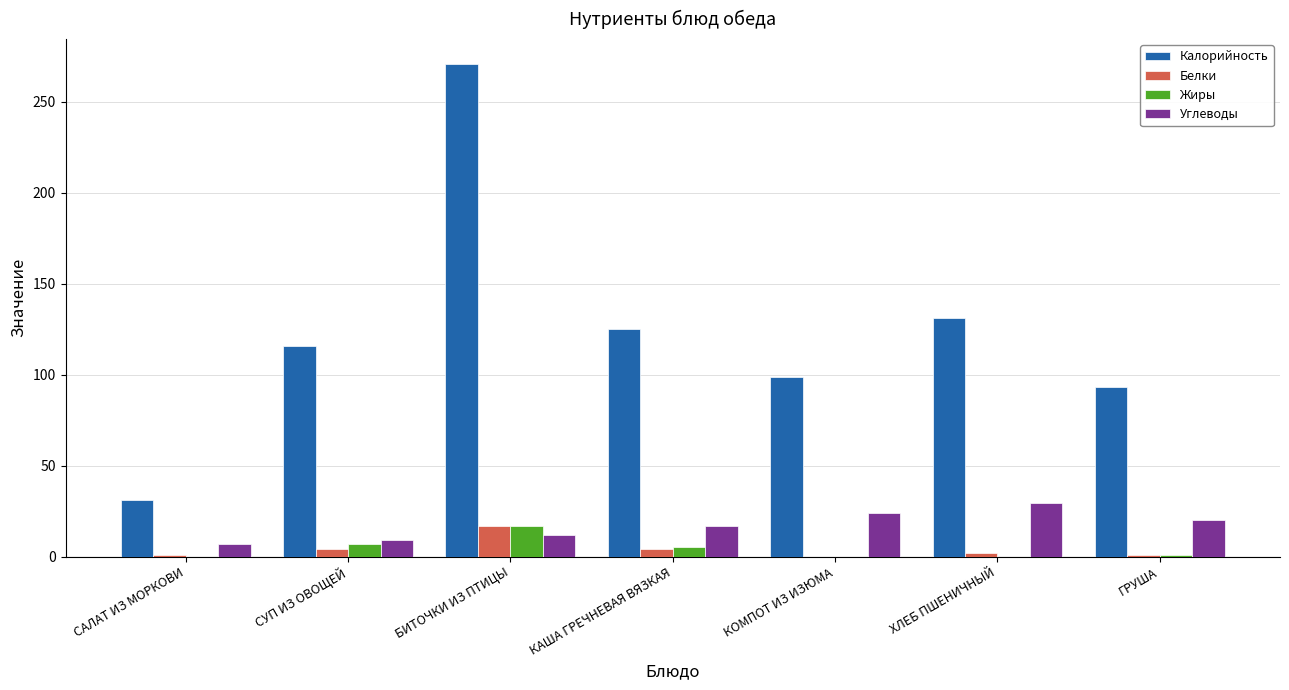

Does the chart contain stacked bars?

No